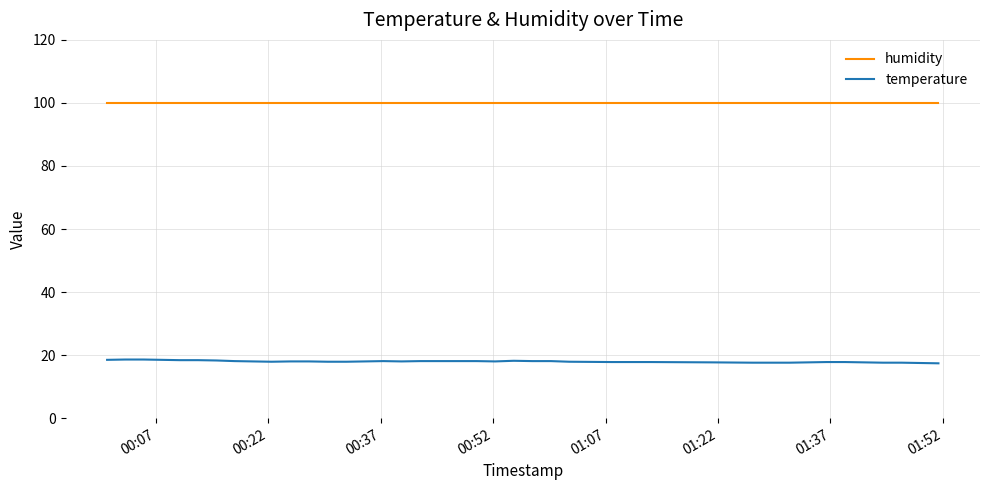

Rank the series by their maximum value, from highest to lowest.

humidity, temperature